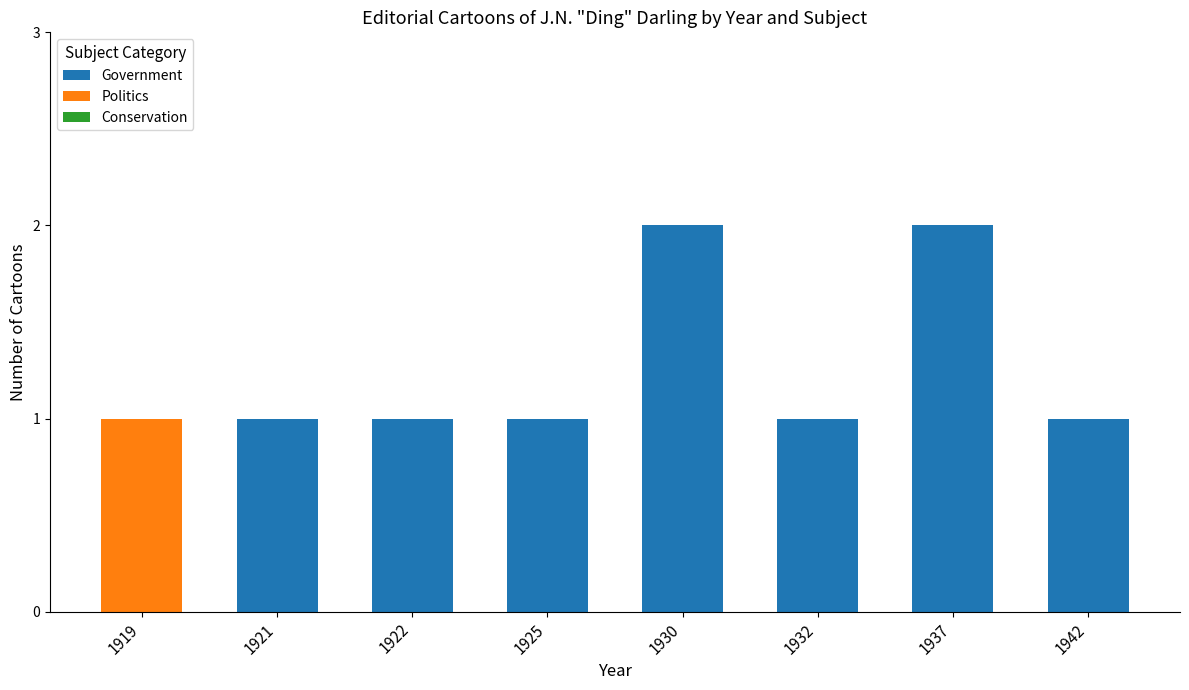

Reading right to left, transcribe the values for Government.

1942=1	1937=2	1932=1	1930=2	1925=1	1922=1	1921=1	1919=0